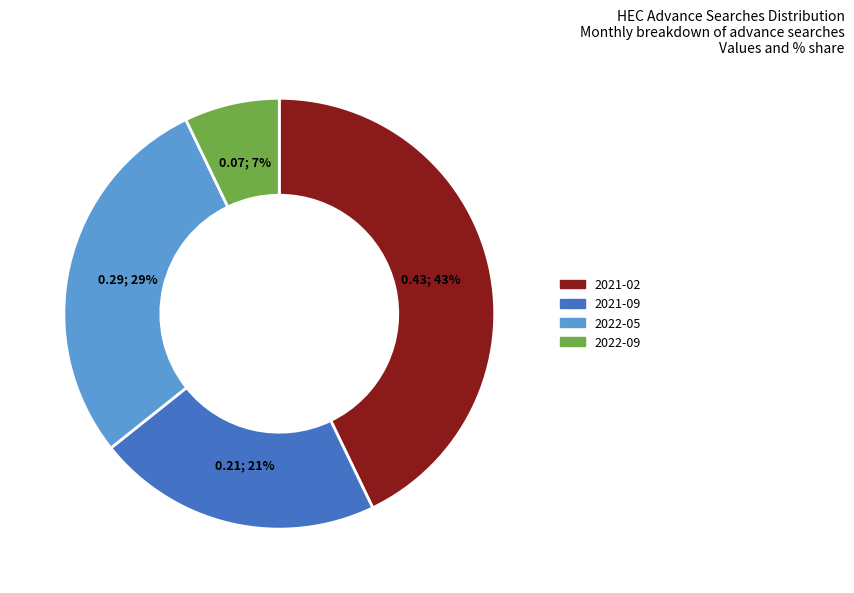

Between 2021-02 and 2022-09, which is larger?

2021-02